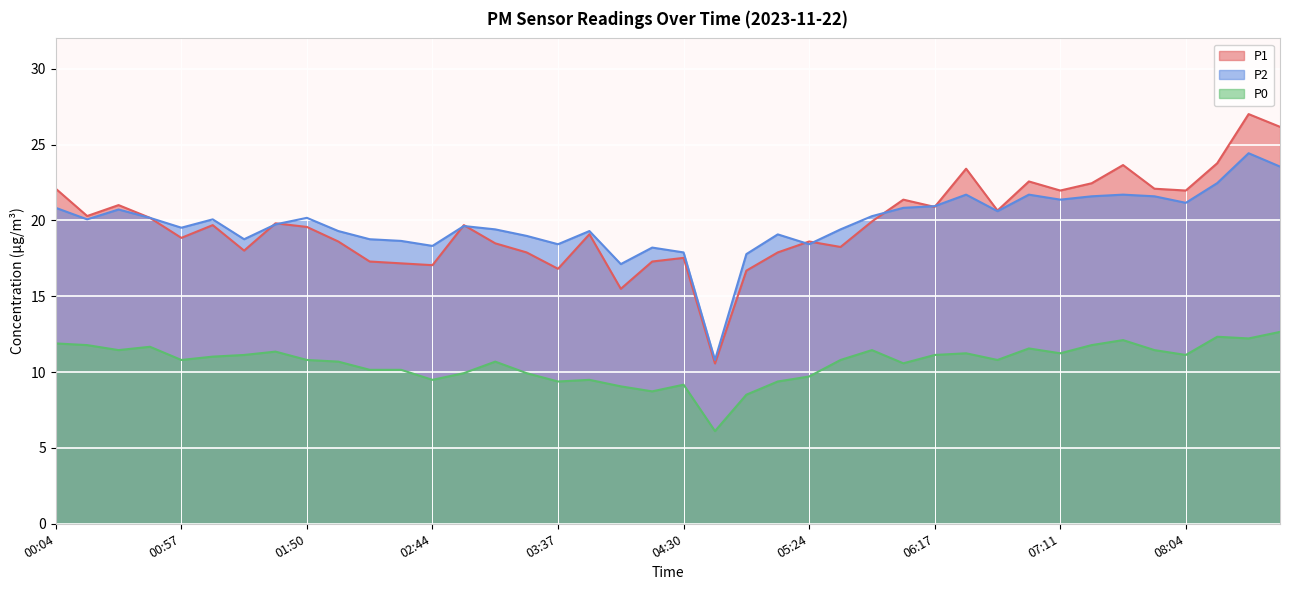

True or false: P0 and P2 intersect in this chart.

False